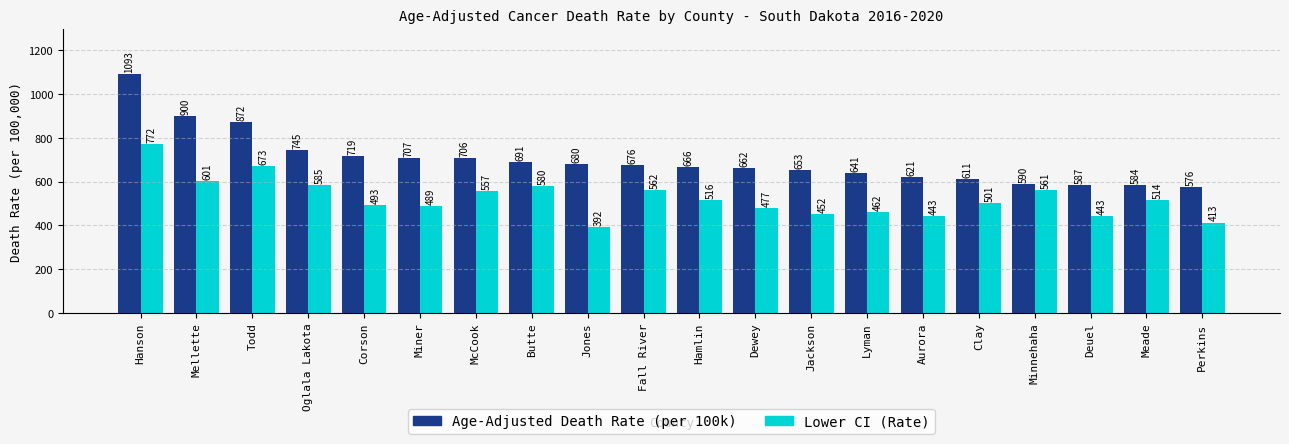

True or false: Age-Adjusted Death Rate (per 100k) has a value of 225.3 at Hamlin.

False